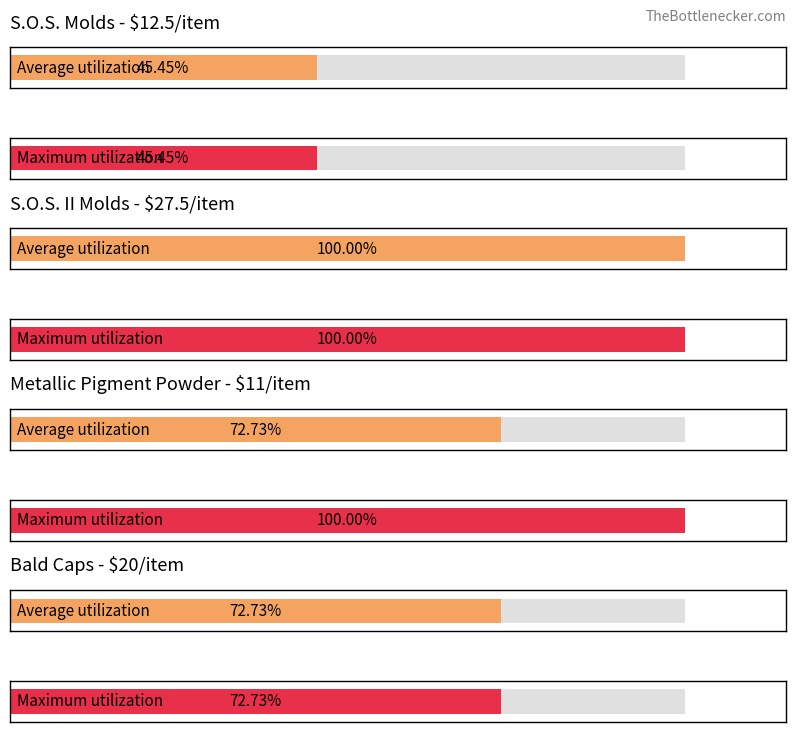

True or false: S.O.S. Molds Price has a value of 17.5 at 1B - Keloid Scars.

False